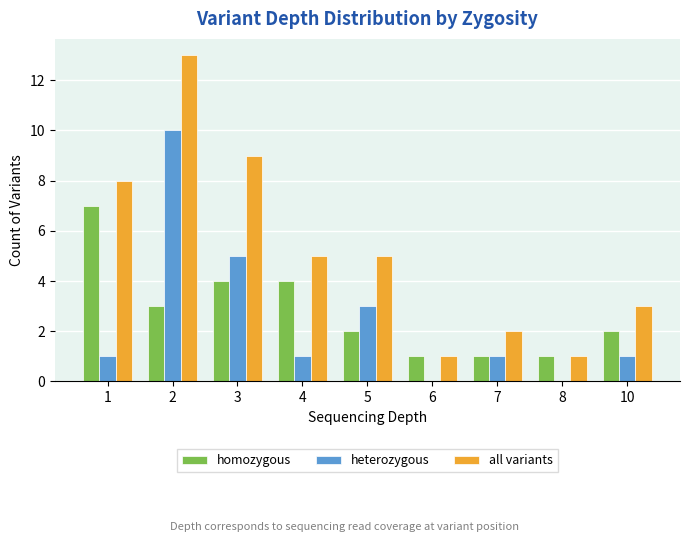

How many heterozygous values are between 1 and 3?

5